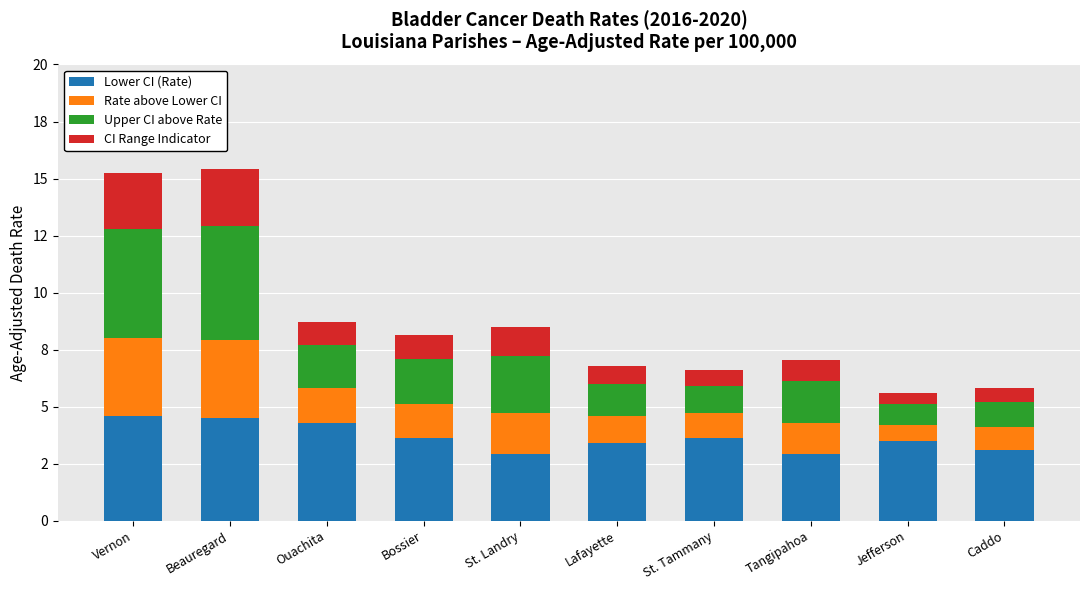

What position from the right is St. Tammany?

4